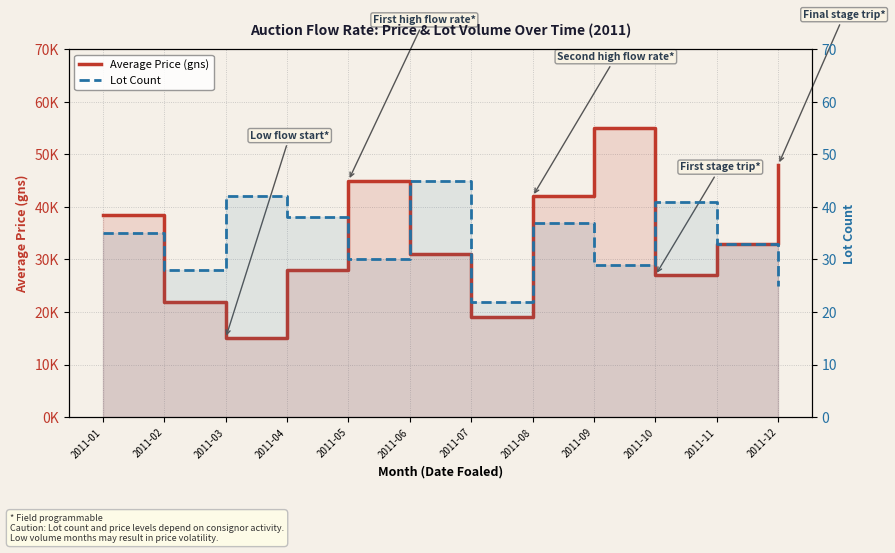

True or false: Average Price (gns) and Lot Count cross at least once.

False